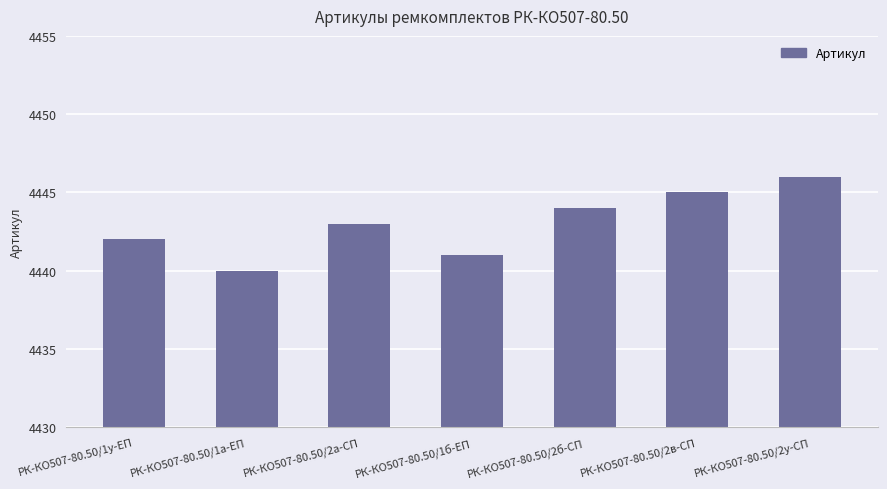

Reading left to right, transcribe all the data shown in this chart.

РК-КО507-80.50/1у-ЕП=4442	РК-КО507-80.50/1а-ЕП=4440	РК-КО507-80.50/2а-СП=4443	РК-КО507-80.50/1б-ЕП=4441	РК-КО507-80.50/2б-СП=4444	РК-КО507-80.50/2в-СП=4445	РК-КО507-80.50/2у-СП=4446